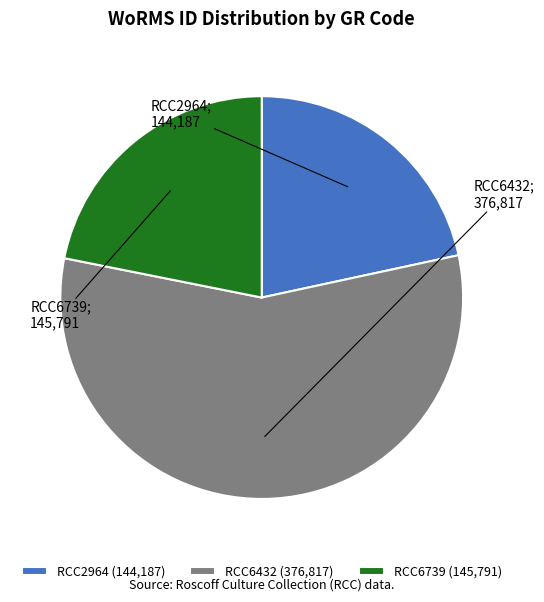

Do RCC2964 (144,187) and RCC6432 (376,817) together represent more than half of the pie?

Yes